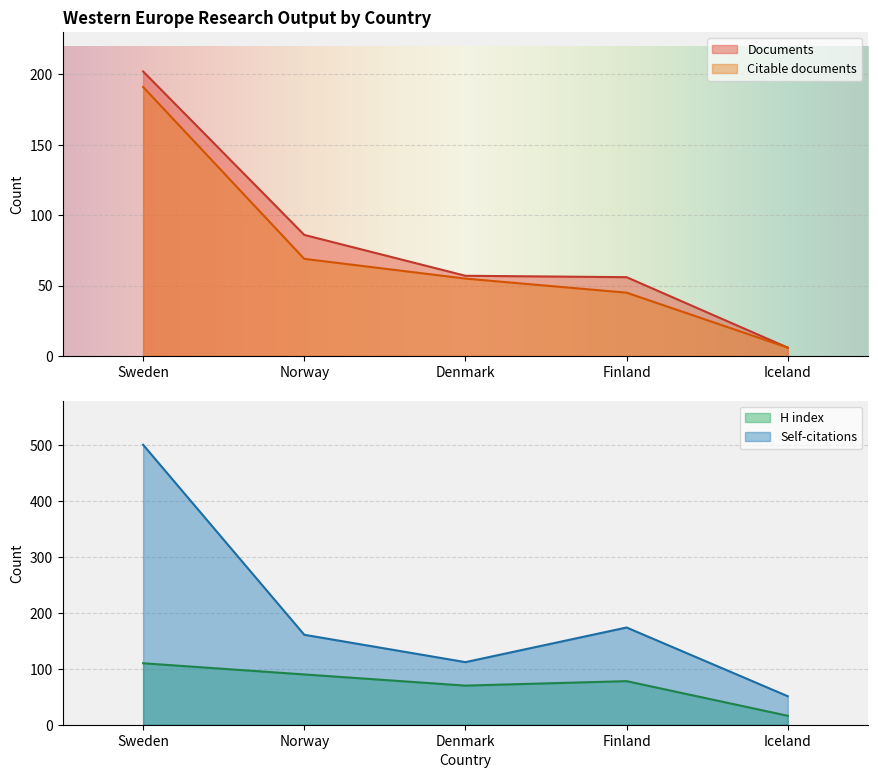

Which series changed the most between Norway and Denmark?

Citations